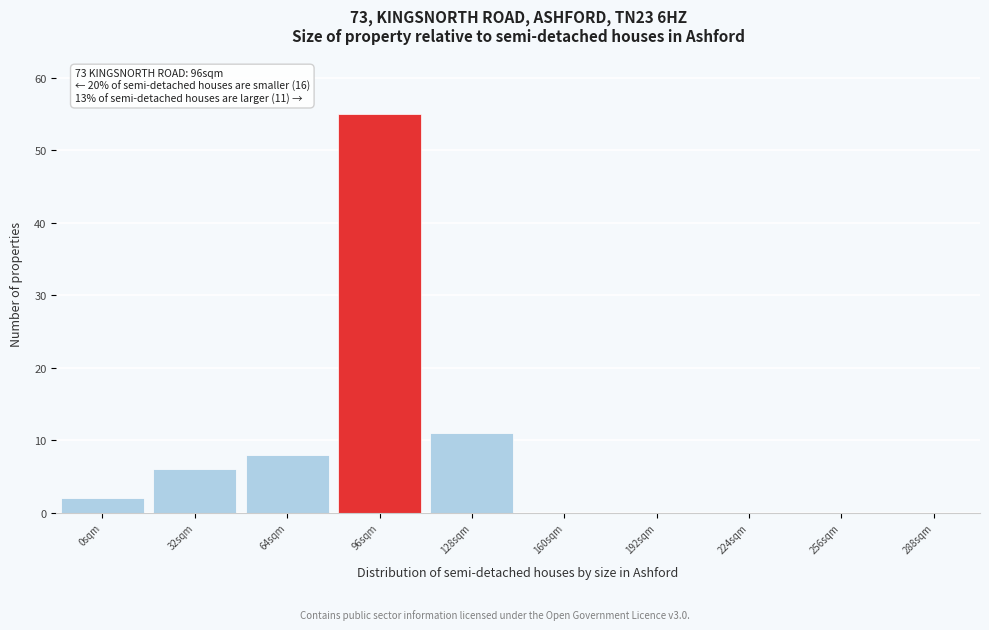

Reading left to right, what are all the values shown in this chart?

0sqm=2	32sqm=6	64sqm=8	96sqm=55	128sqm=11	160sqm=0	192sqm=0	224sqm=0	256sqm=0	288sqm=0